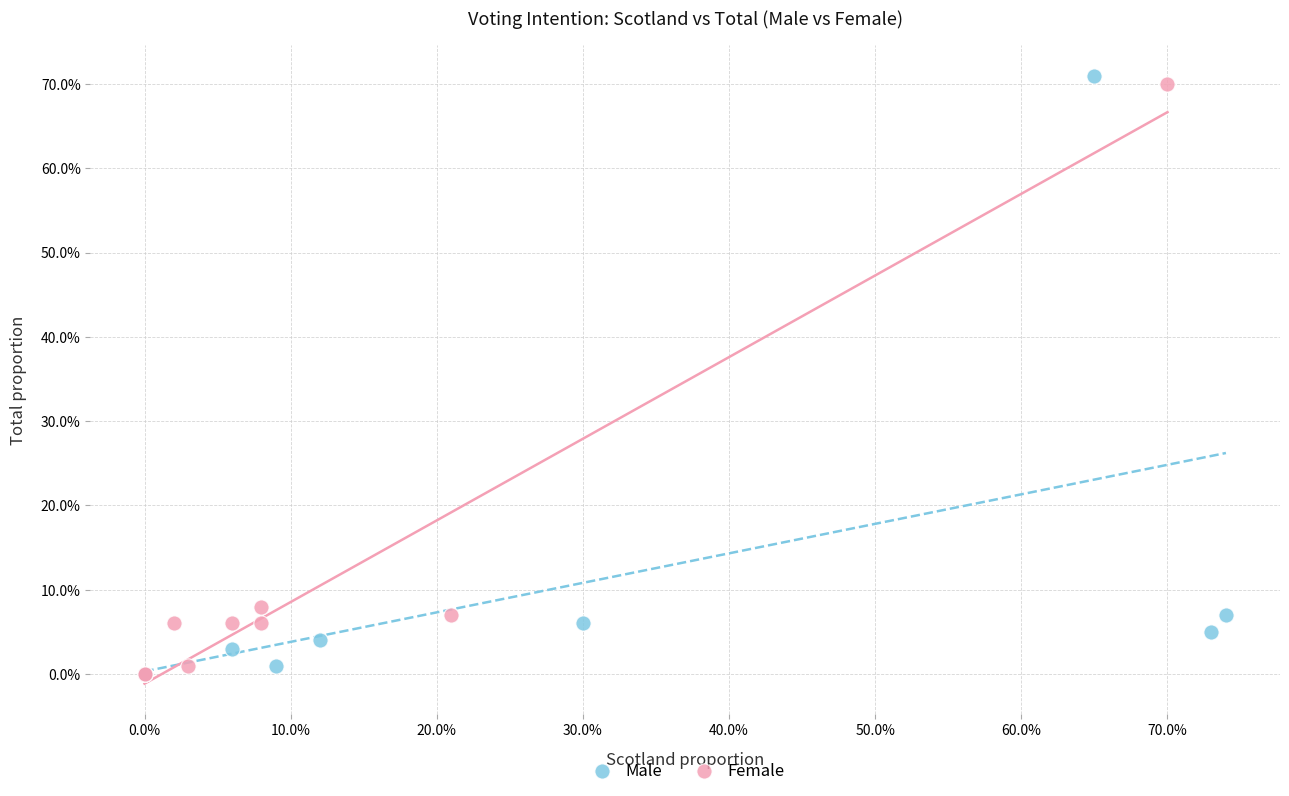

What are all the series names shown in the legend?

Male, Female